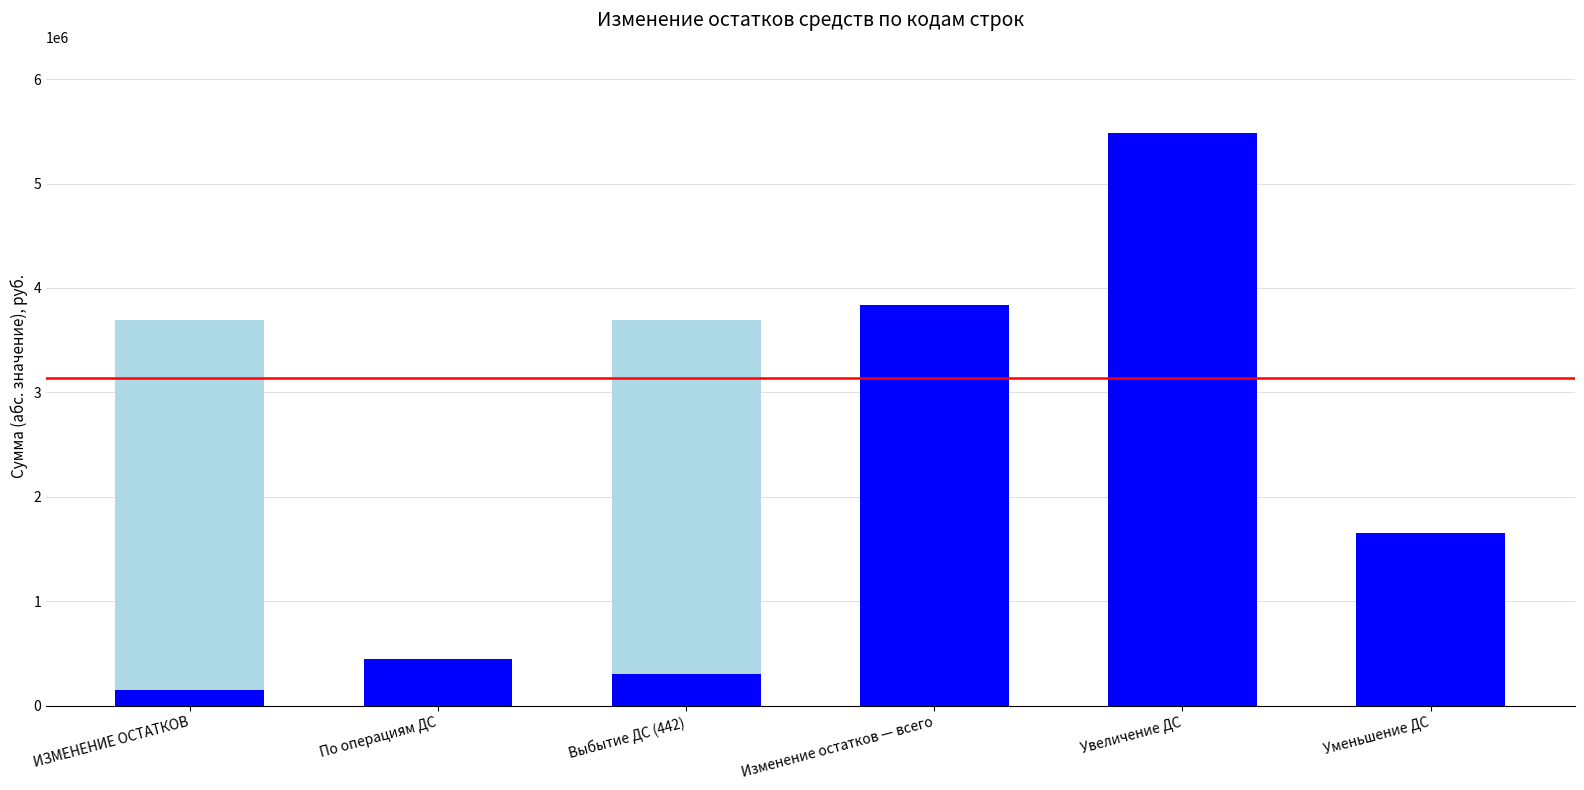

At which category is the sum across all series the highest?

Увеличение ДС